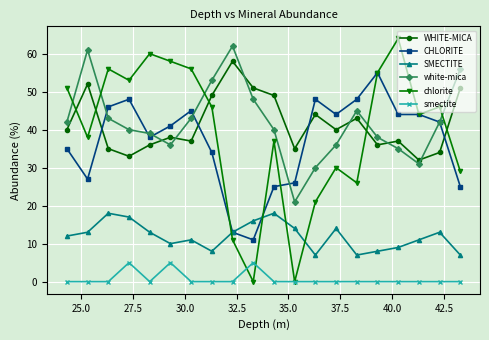

What is the maximum value shown in the chart?

64